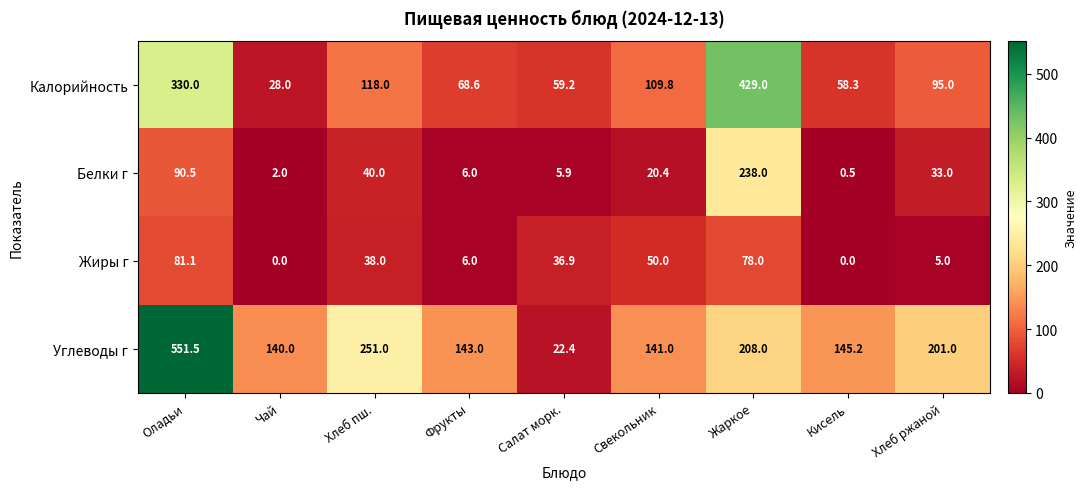

Which series has the largest total across all categories?

Углеводы г